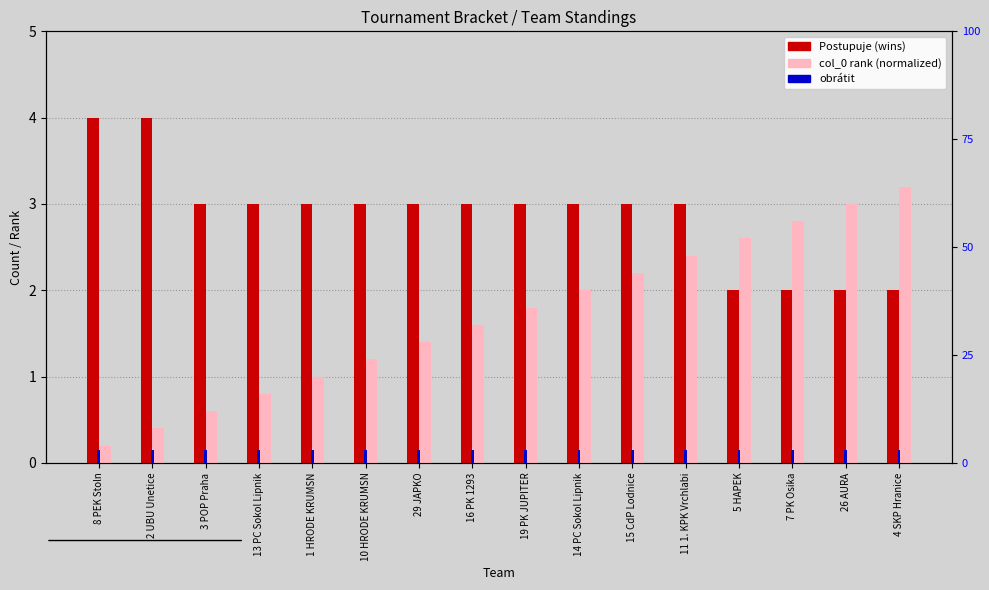

Reading left to right, extract all data points from this chart.

Postupuje: 8 PEK Stoln=4.0	2 UBU Unetice=4.0	3 POP Praha=3.0	13 PC Sokol Lipnik=3.0	1 HRODE KRUMSN=3.0	10 HRODE KRUMSN=3.0	29 JAPKO=3.0	16 PK 1293=3.0	19 PK JUPITER=3.0	14 PC Sokol Lipnik=3.0	15 CdP Lodnice=3.0	11 1. KPK Vrchlabi=3.0	5 HAPEK=2.0	7 PK Osika=2.0	26 AURA=2.0	4 SKP Hranice=2.0
col_0 (normalized): 8 PEK Stoln=0.2	2 UBU Unetice=0.4	3 POP Praha=0.6	13 PC Sokol Lipnik=0.8	1 HRODE KRUMSN=1.0	10 HRODE KRUMSN=1.2	29 JAPKO=1.4	16 PK 1293=1.6	19 PK JUPITER=1.8	14 PC Sokol Lipnik=2.0	15 CdP Lodnice=2.2	11 1. KPK Vrchlabi=2.4	5 HAPEK=2.6	7 PK Osika=2.8	26 AURA=3.0	4 SKP Hranice=3.2
obrátit: 8 PEK Stoln=0.1	2 UBU Unetice=0.1	3 POP Praha=0.1	13 PC Sokol Lipnik=0.1	1 HRODE KRUMSN=0.1	10 HRODE KRUMSN=0.1	29 JAPKO=0.1	16 PK 1293=0.1	19 PK JUPITER=0.1	14 PC Sokol Lipnik=0.1	15 CdP Lodnice=0.1	11 1. KPK Vrchlabi=0.1	5 HAPEK=0.1	7 PK Osika=0.1	26 AURA=0.1	4 SKP Hranice=0.1